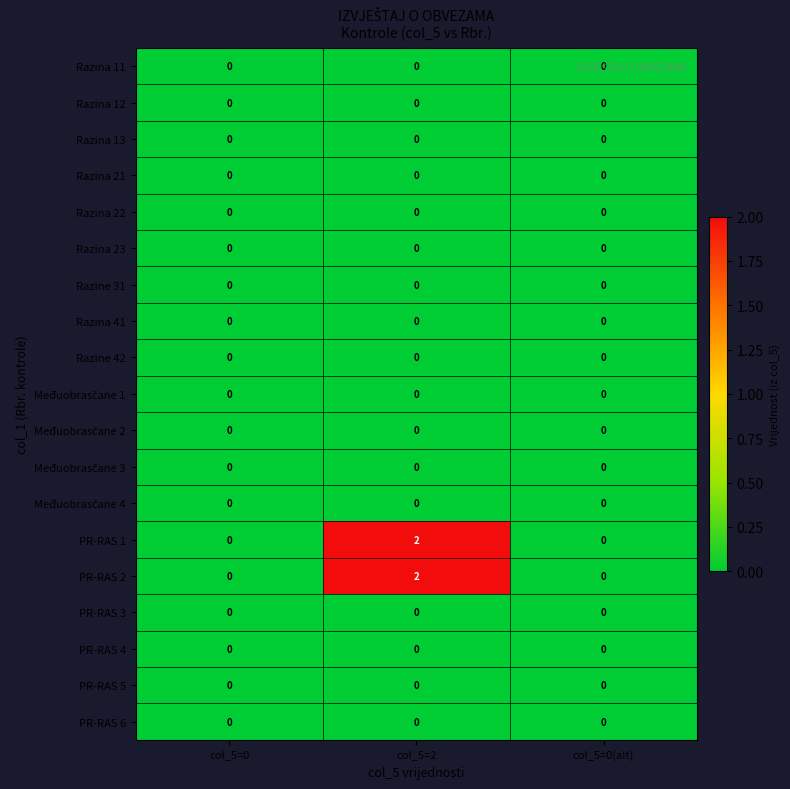

The value of Razina 12 at col_5=2 is 0. True or false?

True